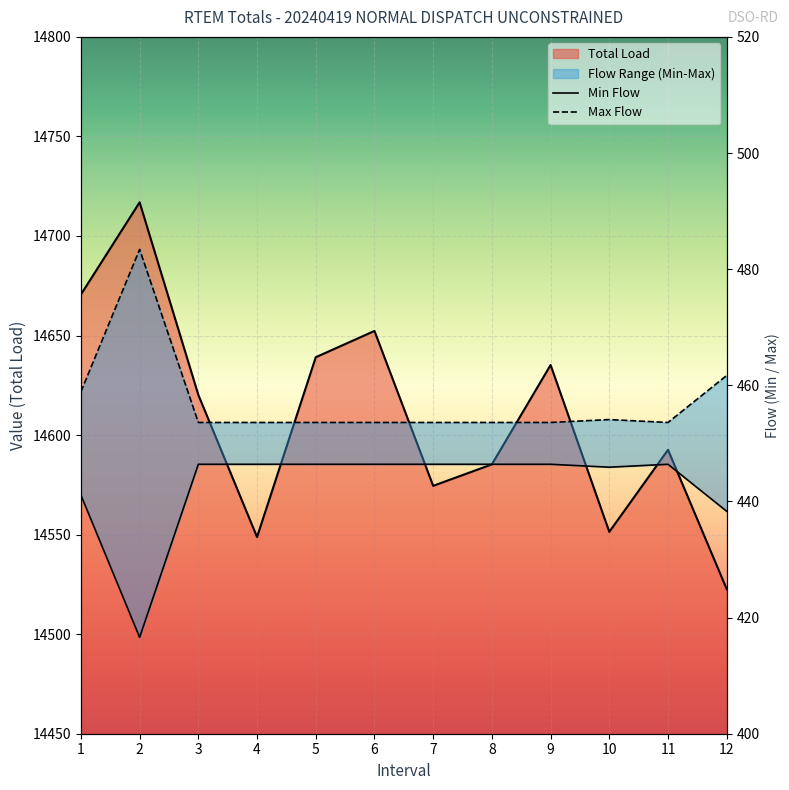

Reading right to left, extract all data points from this chart.

Total Load: 14522.6	14592.6	14551.4	14635.2	14585.3	14574.5	14652.3	14639.1	14548.8	14620.2	14716.9	14670.6
Min Flow: 438.3	446.4	445.9	446.4	446.4	446.4	446.4	446.4	446.4	446.4	416.6	441.1
Max Flow: 461.7	453.6	454.1	453.6	453.6	453.6	453.6	453.6	453.6	453.6	483.4	458.9